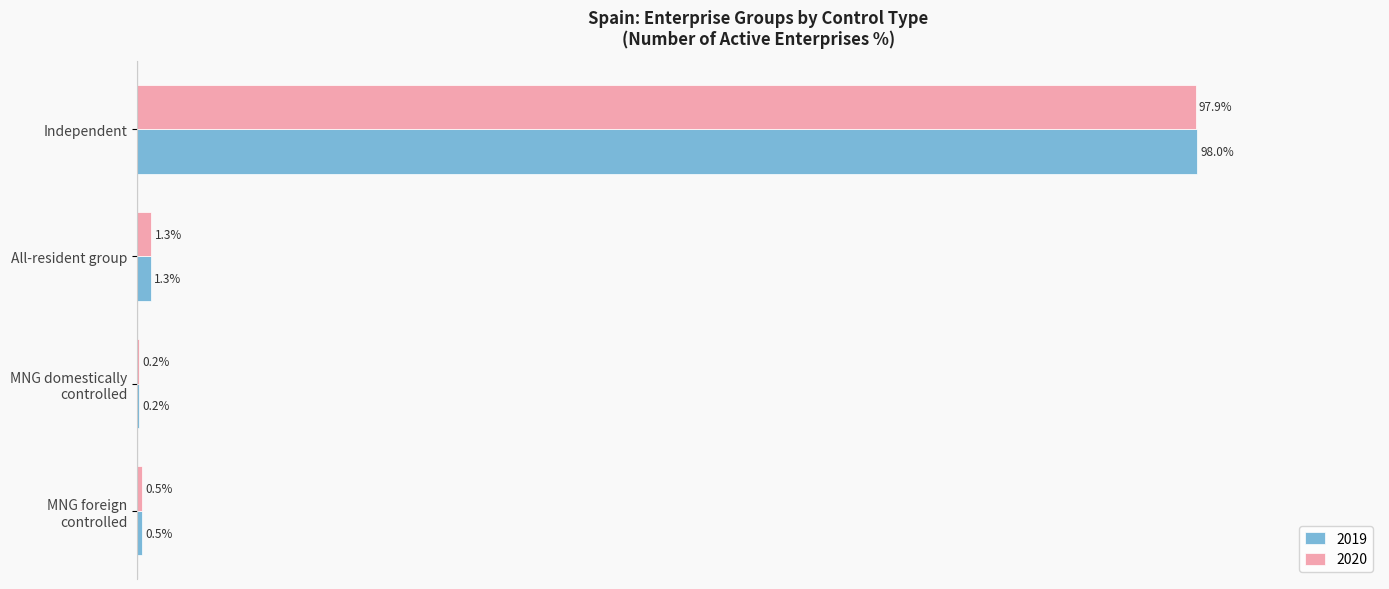

Which label corresponds to the largest value in the chart?

Independent